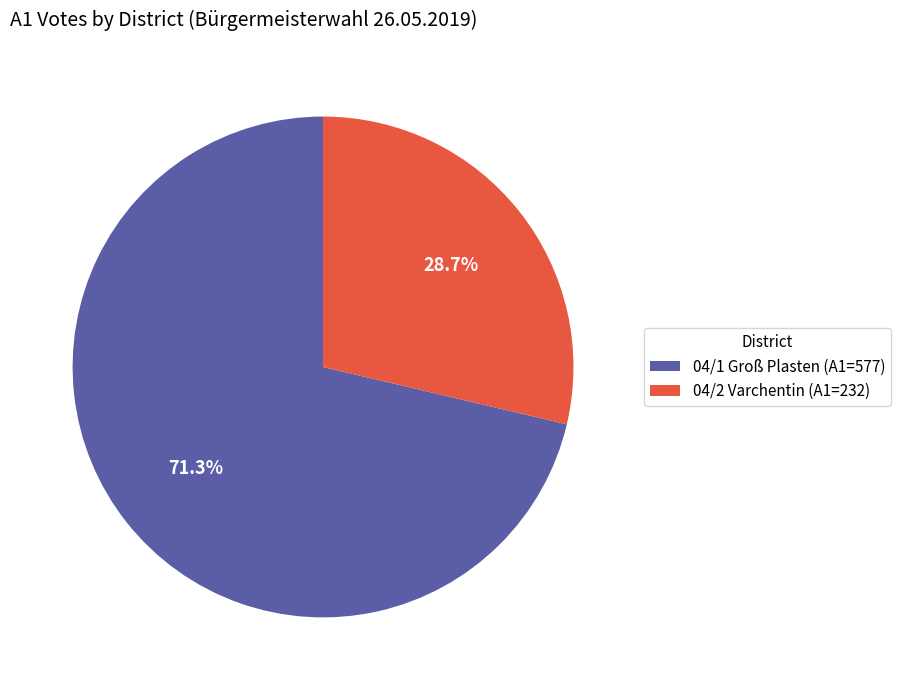

To the nearest percent, what percentage of the pie is 04/1 Groß Plasten?

71%